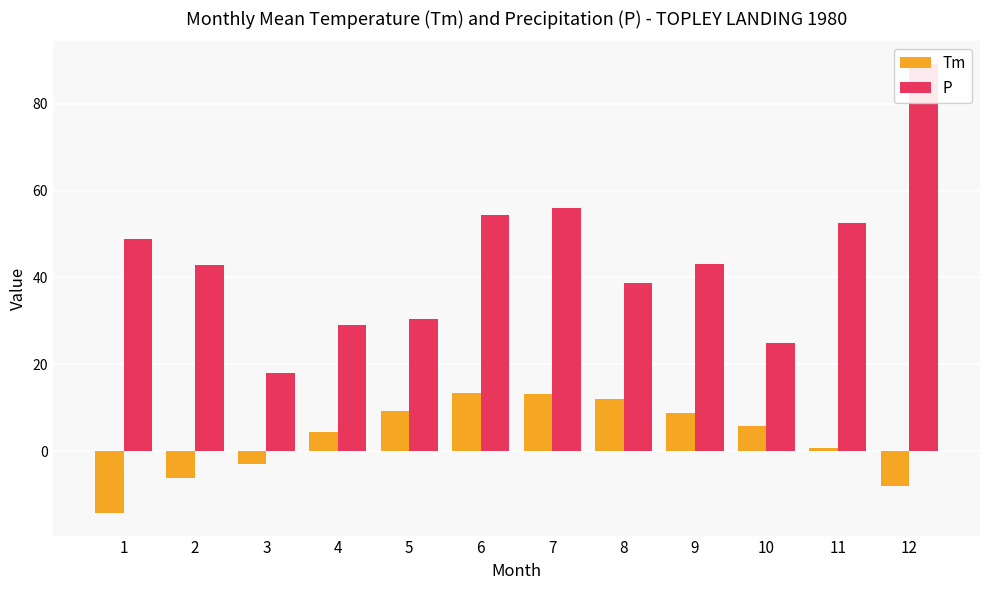

Is it true that P equals 37.4 at 10?

False